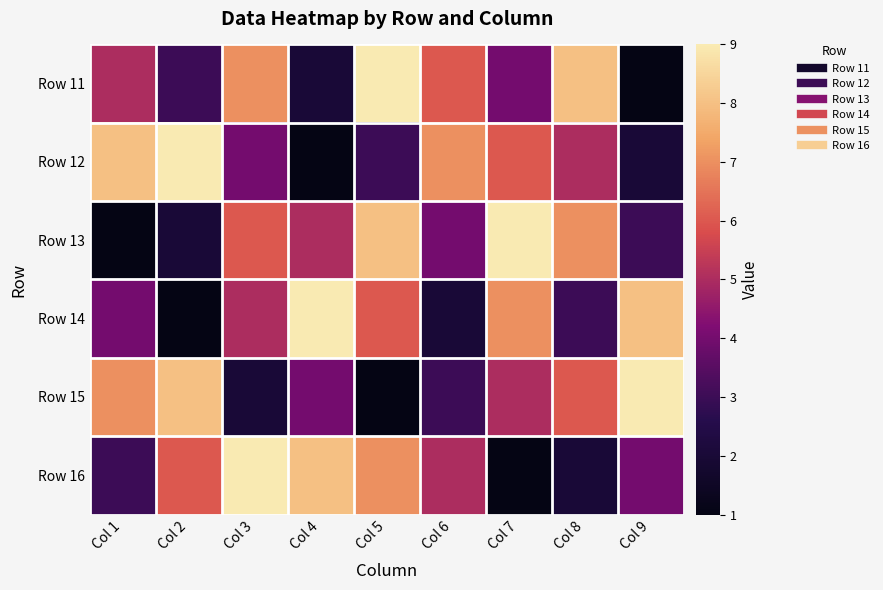

Which series changed the most between Col 3 and Col 9?

Row 15